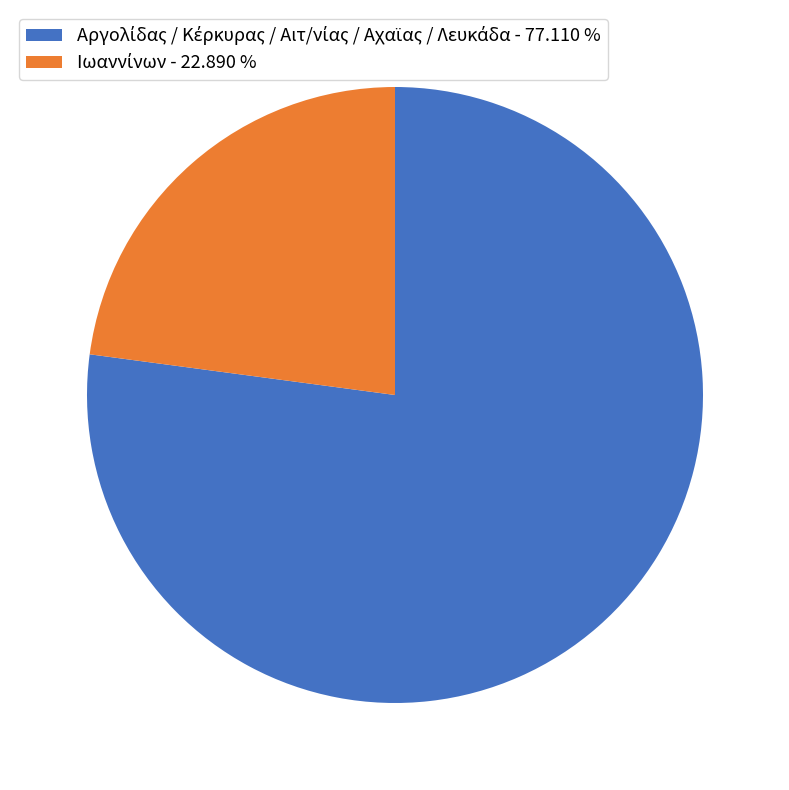

Is there a majority slice in this chart?

Yes